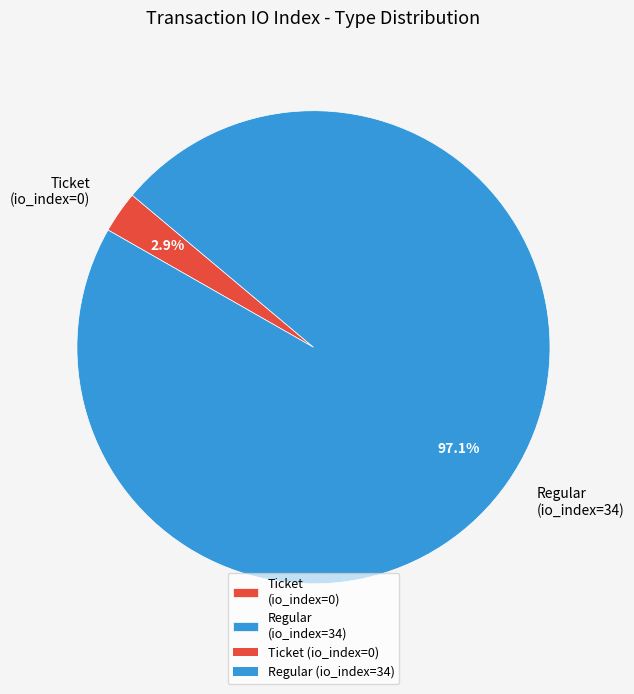

Which slice represents more than half of the pie?

Regular (io_index=34)